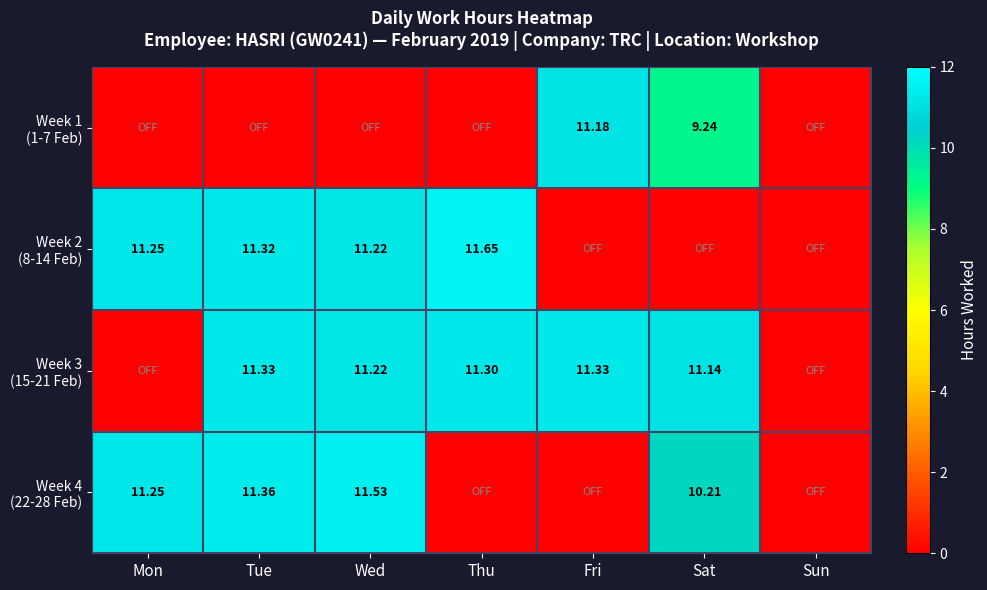

At Sat, list the series in order from smallest to largest.

Week 2 (8-14 Feb), Week 1 (1-7 Feb), Week 4 (22-28 Feb), Week 3 (15-21 Feb)